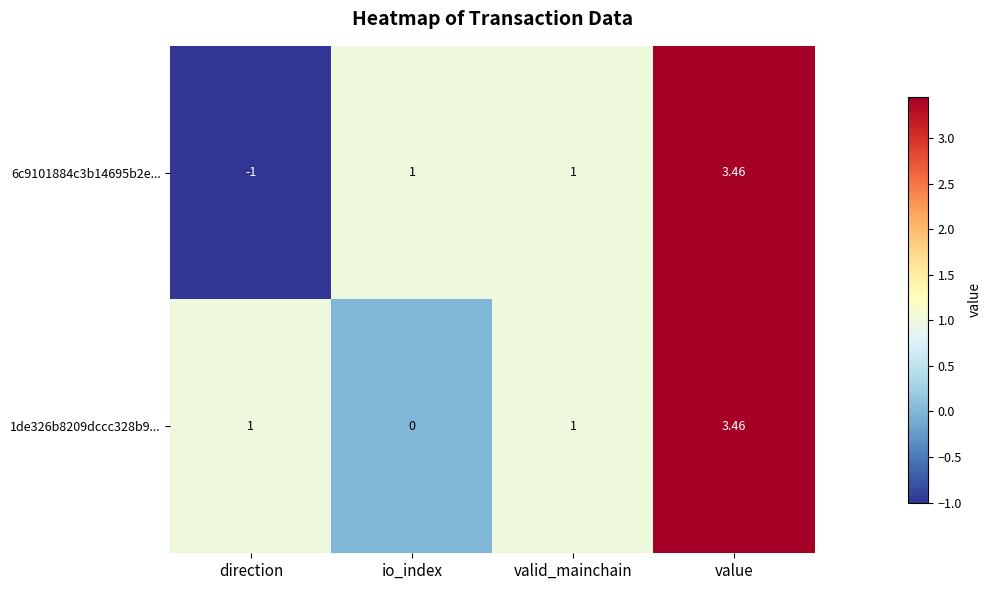

At which category is the sum across all series the highest?

value